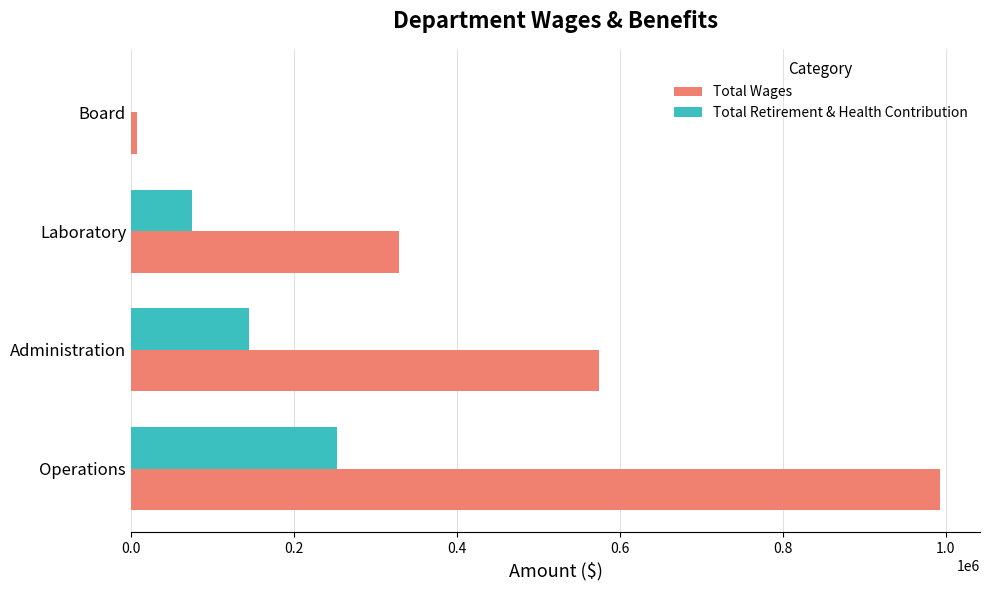

What is the total value across all series at Laboratory?

402763